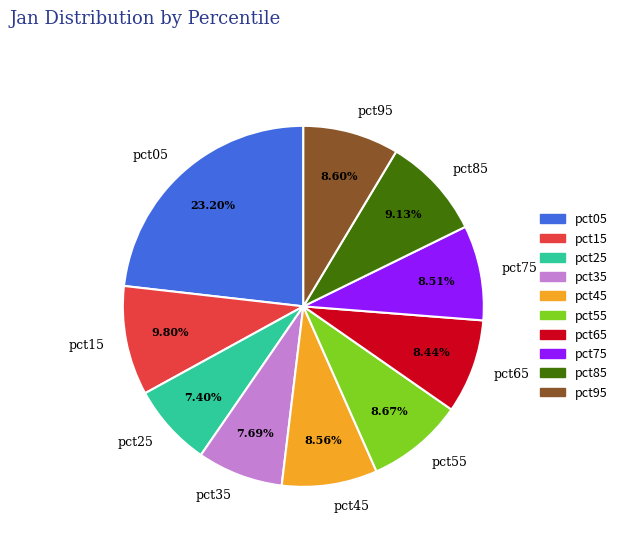

Does pct35 account for over 50% of the chart?

No